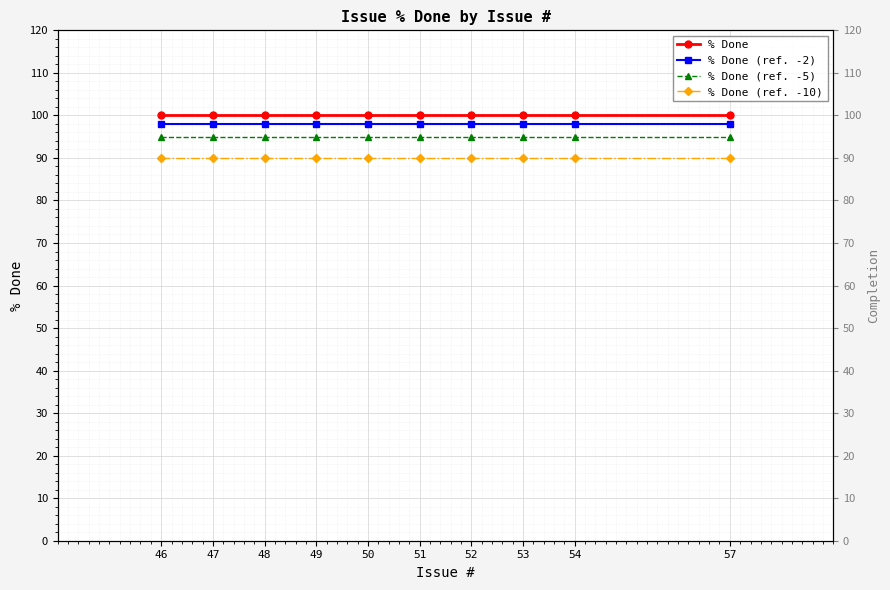

True or false: % Done (ref. -2) has more than 1 interior local peaks.

False